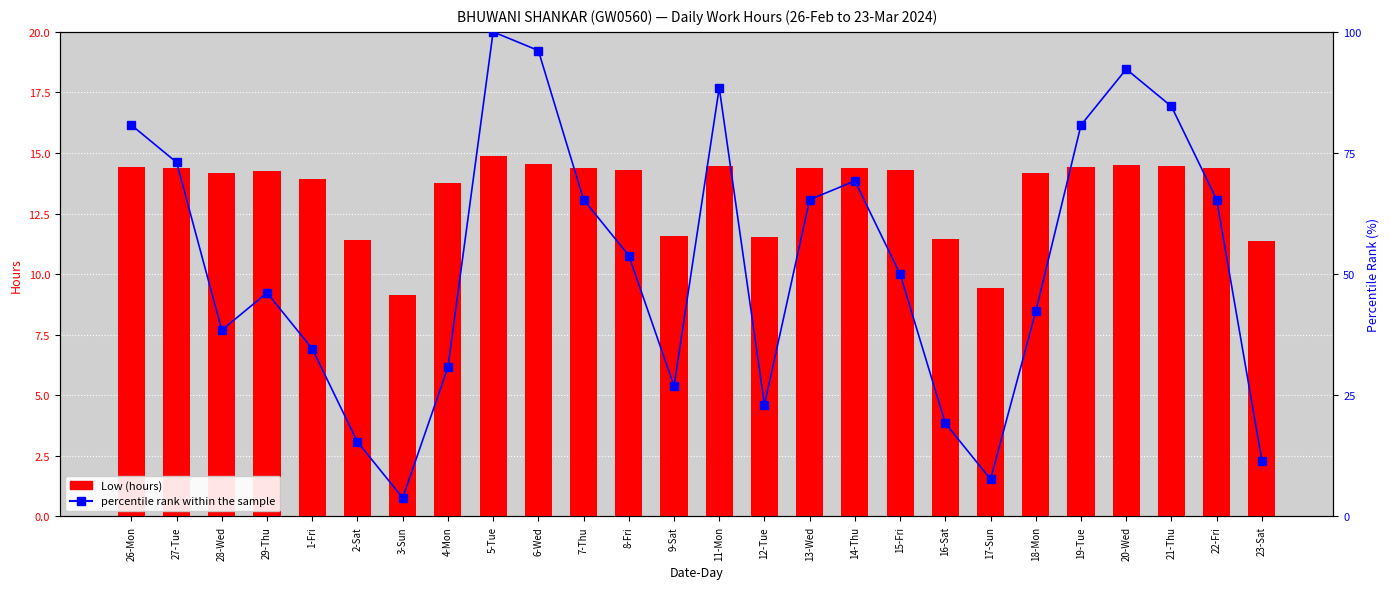

The Low (hours) series shows 14.2 at 18-Mon. True or false?

True